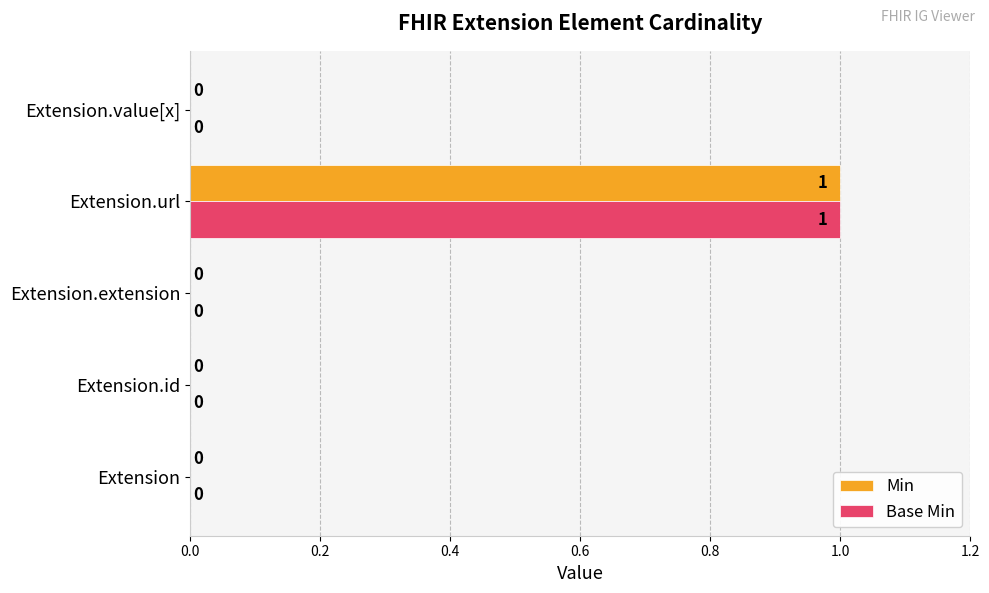

The value of Min at Extension.extension is -1. True or false?

False